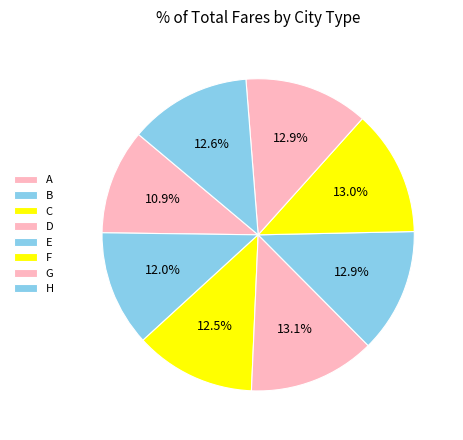

Does A represent more than half of the total?

No